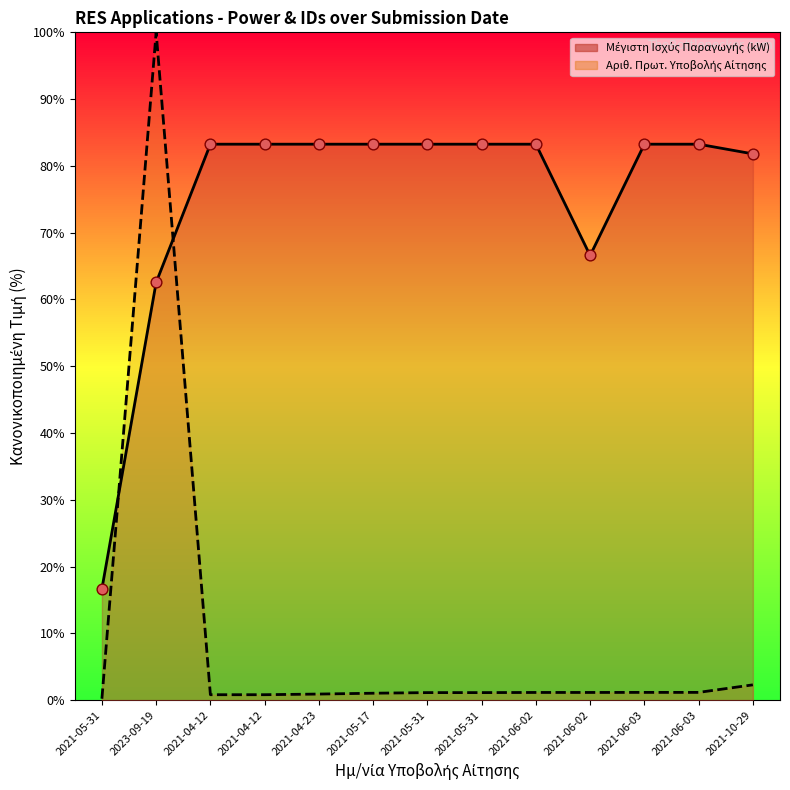

At how many categories does at least one series exceed 11?

13